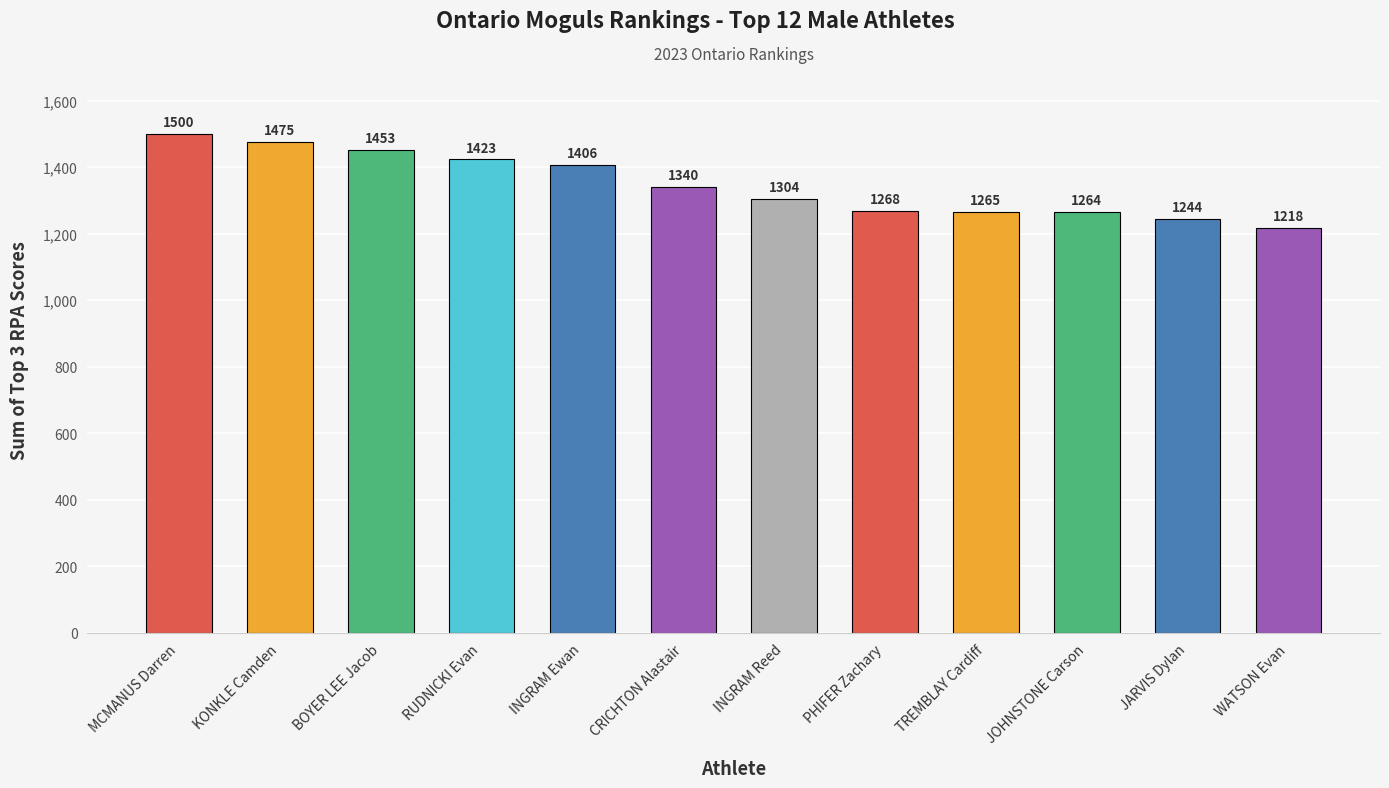

What is the difference between the second highest and second lowest values?

230.7